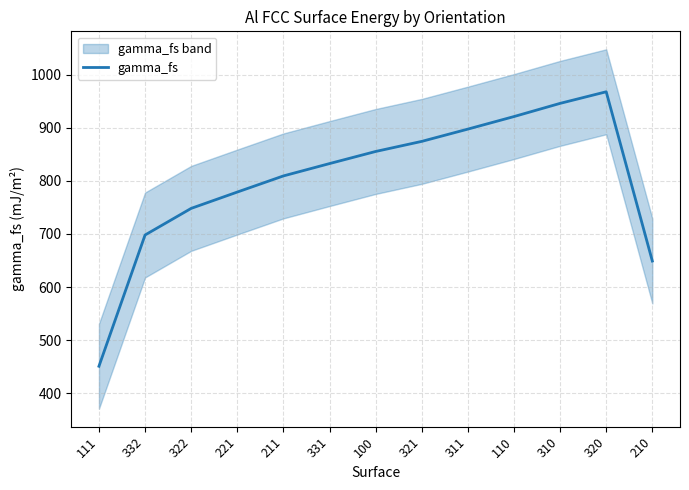

Which category has the lowest value across all series?

111